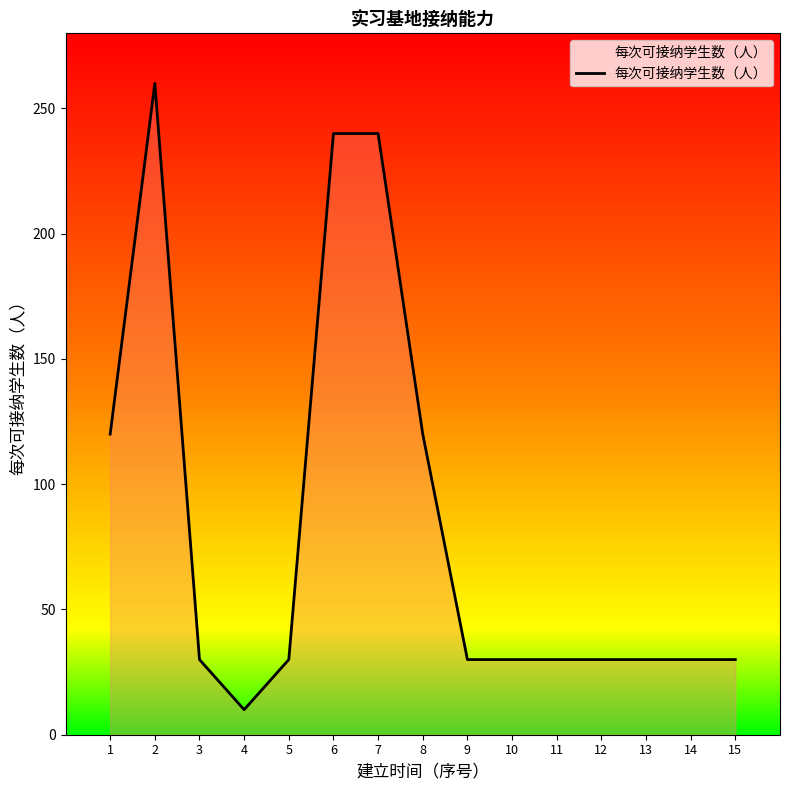

The value at 5 is 30. True or false?

True